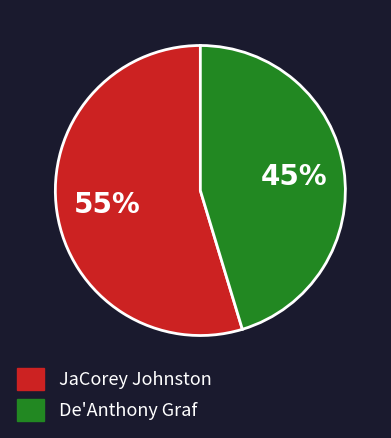

To the nearest percent, what percentage of the pie is JaCorey Johnston?

55%